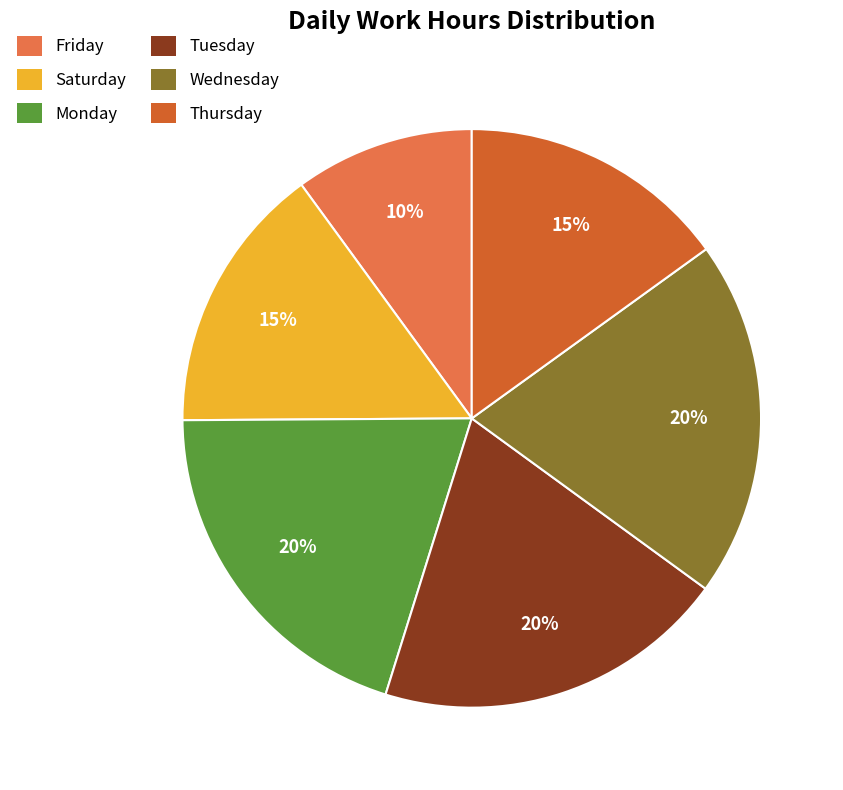

Count the number of slices in the pie.

6